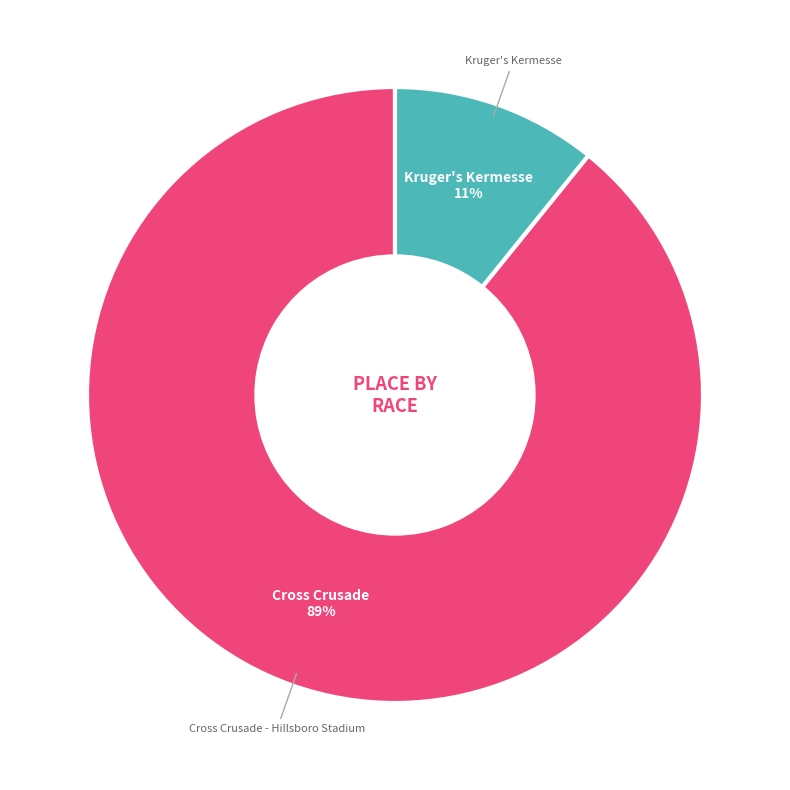

To the nearest percent, what is the difference between the largest and smallest slice percentages?

78%